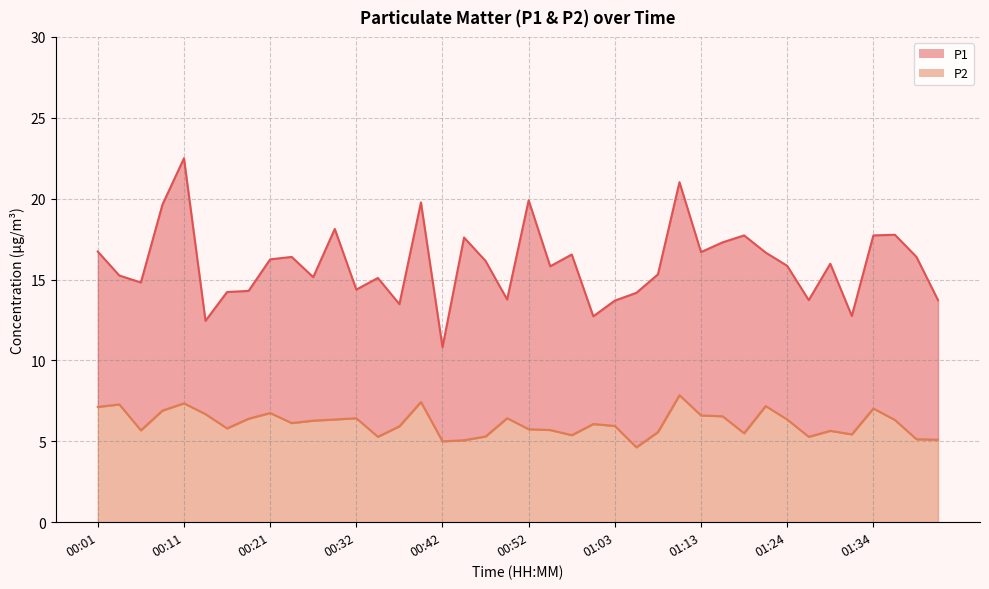

The P2 series shows 10.4 at 00:39. True or false?

False